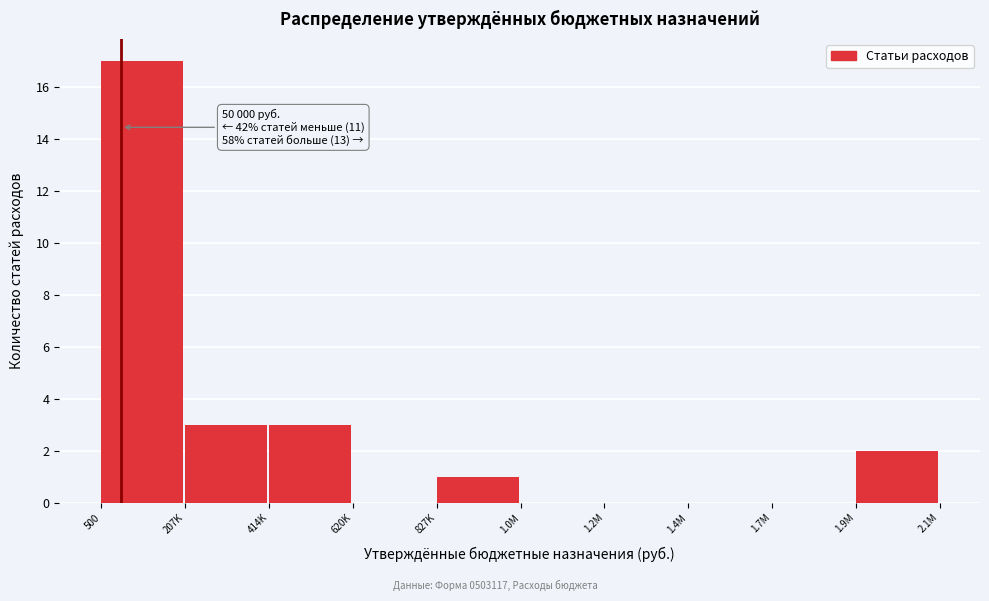

Reading left to right, what are all the values shown in this chart?

500=17	207K=3	414K=3	620K=0	827K=1	1.0M=0	1.2M=0	1.4M=0	1.7M=0	1.9M=2